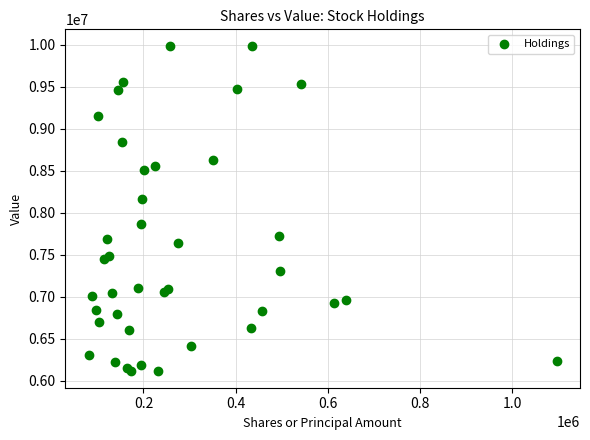

What Y value in the scatter plot is closest to 8051000?

8159000